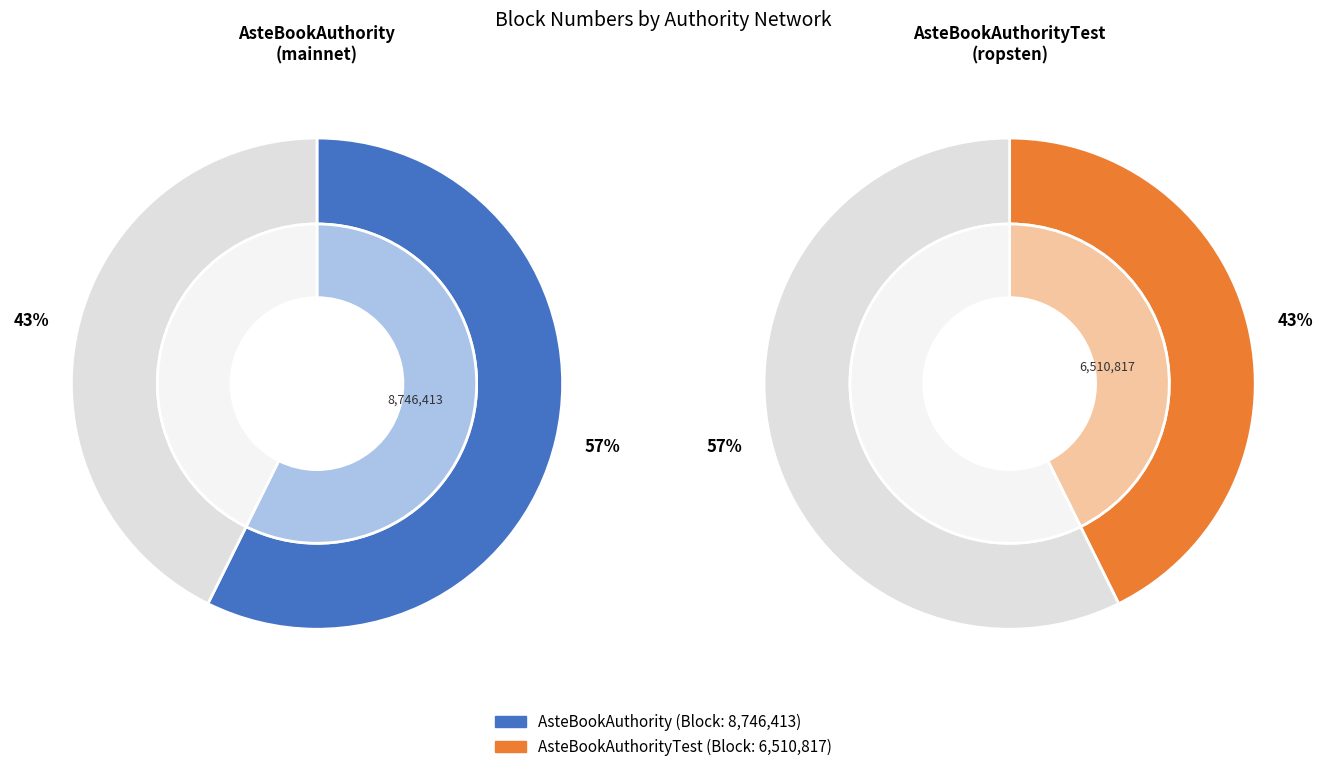

How many slices are in this pie chart?

2